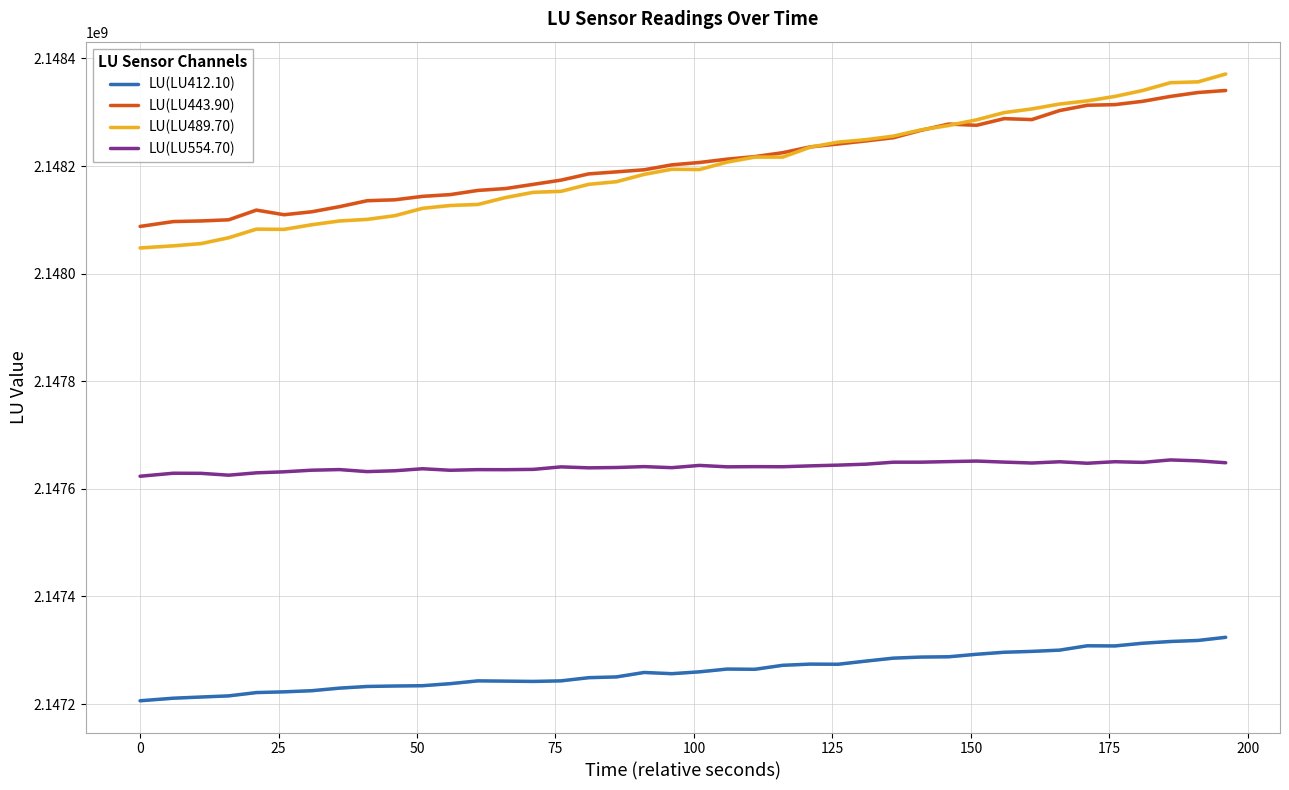

What is the smallest value displayed?

2147206208